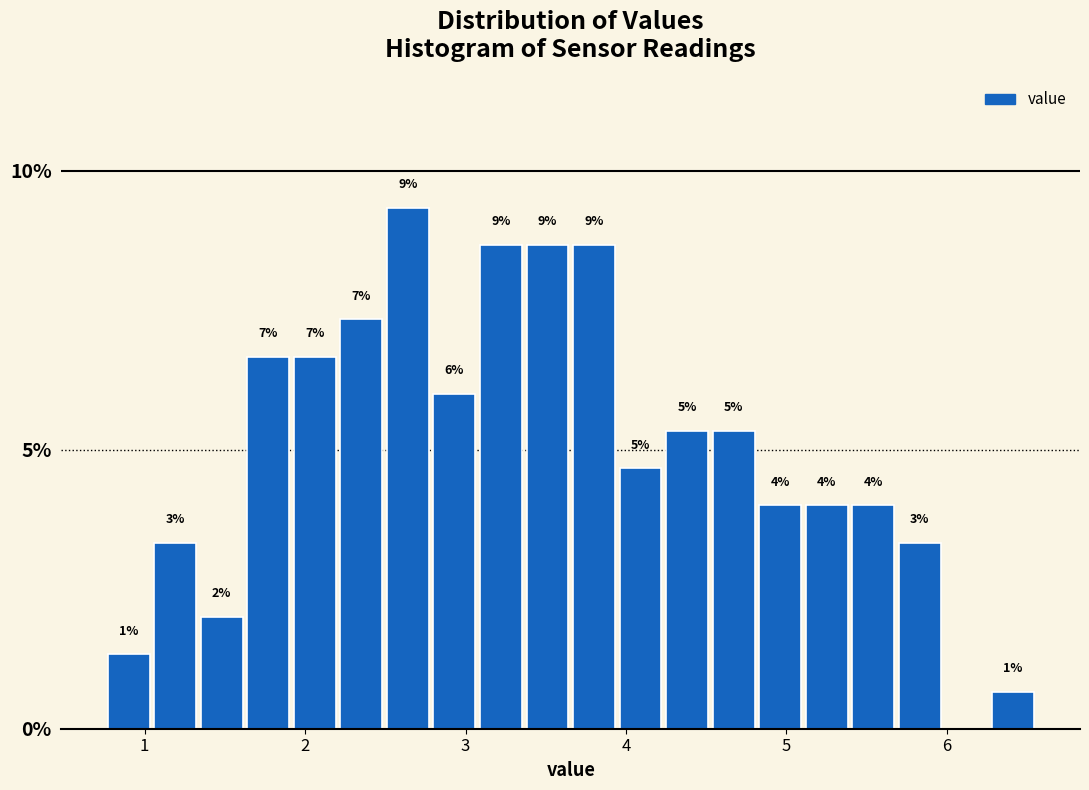

Read against the x-axis, roughly where is the centre of the tallest bar?

2.6